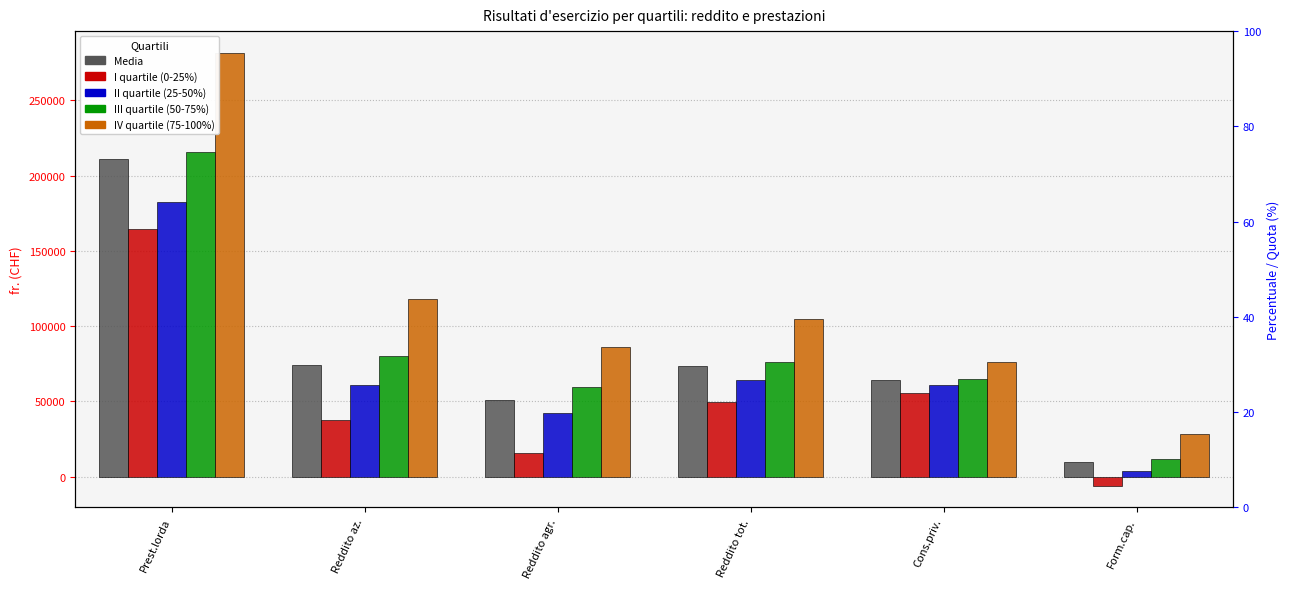

The Media series shows 98424 at Cons.priv.. True or false?

False